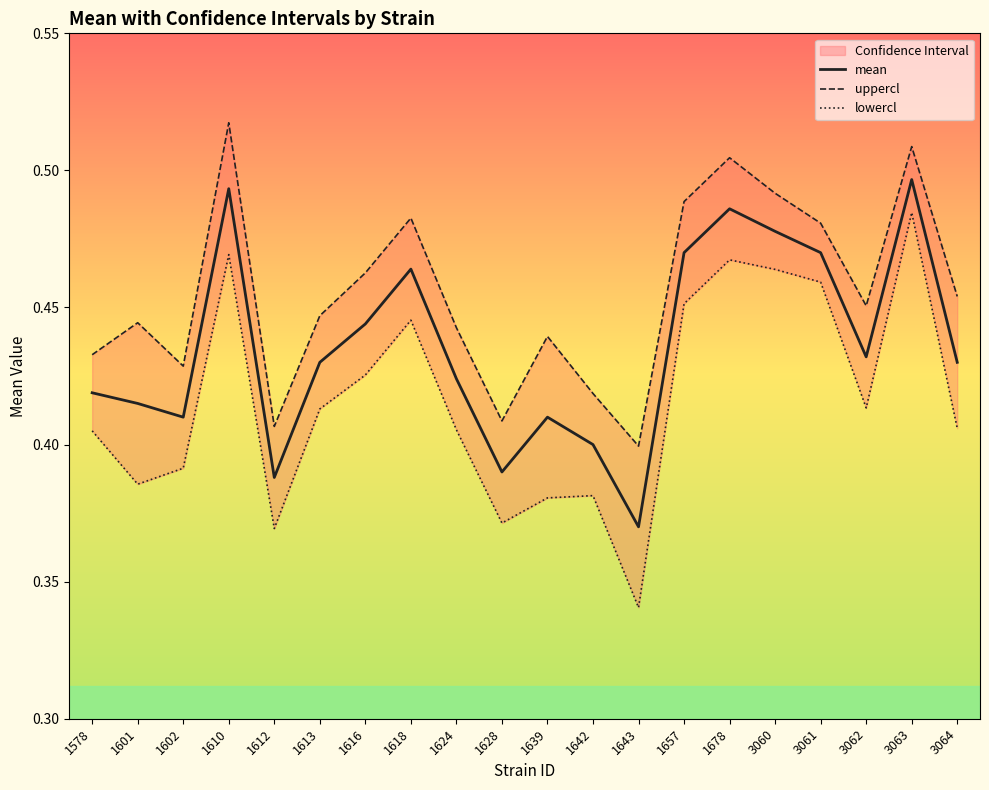

How many lowercl values are between 0 and 1?

20